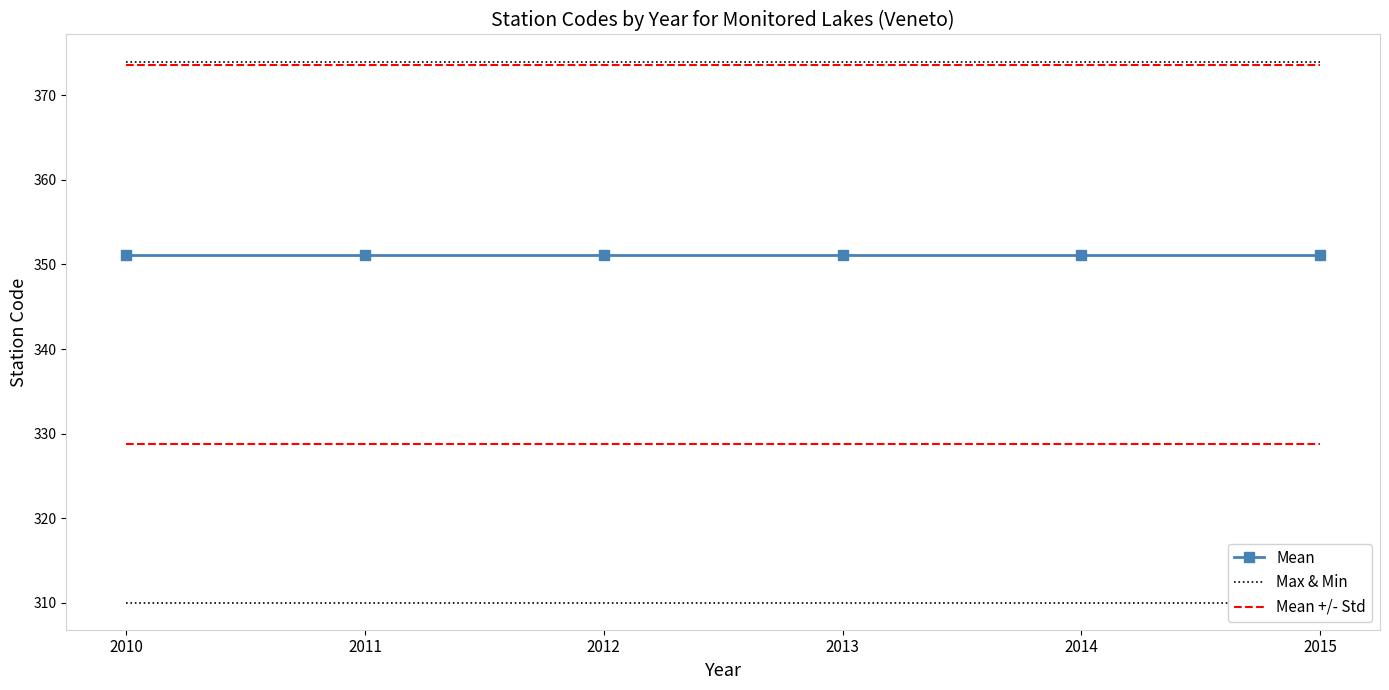

True or false: Max & Min and Mean intersect in this chart.

False